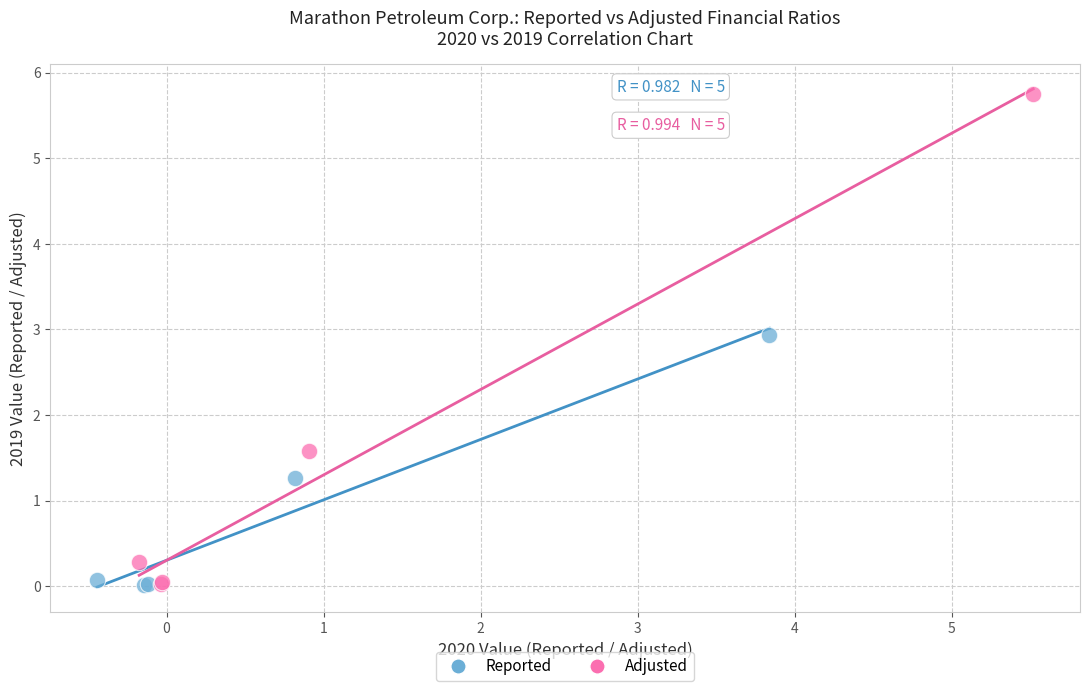

Which series contains the highest Y value?

Adjusted